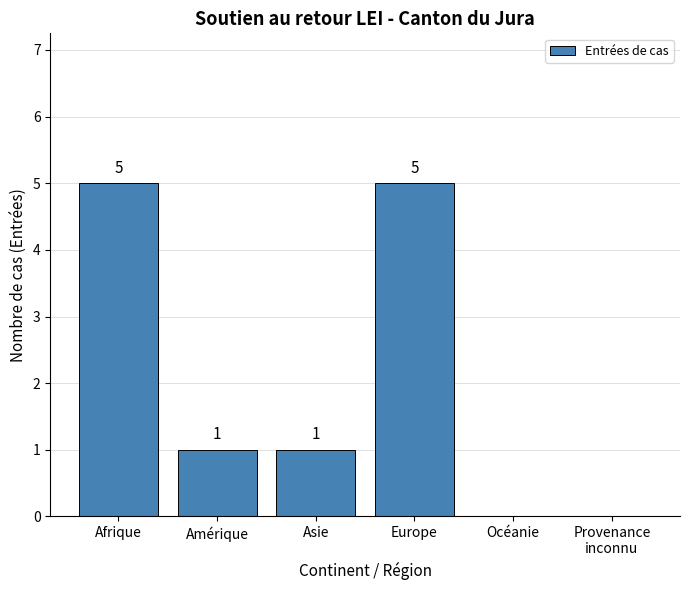

What is the sum of the values at Afrique and Europe?

10